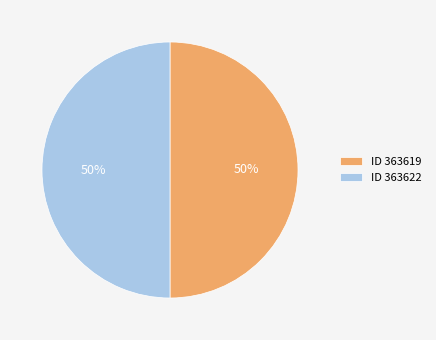

Approximately how many times larger is the value at ID 363622 compared to ID 363619?

1.0